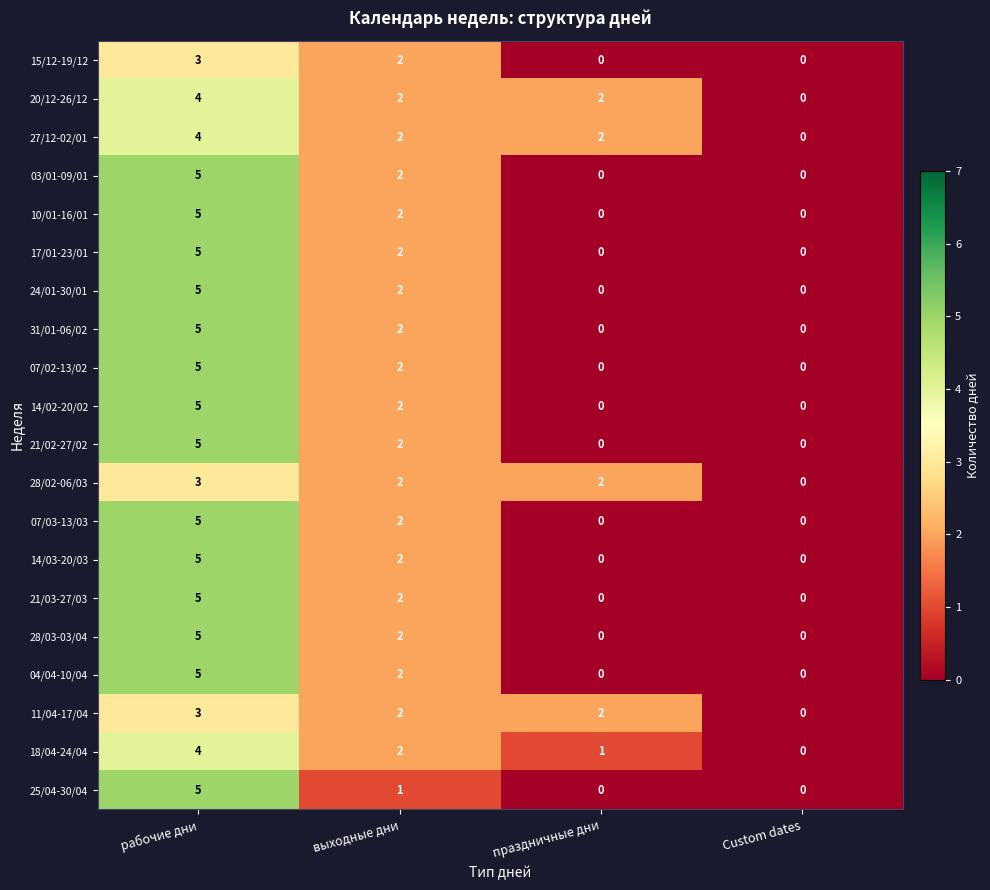

How many distinct data groups are displayed?

20